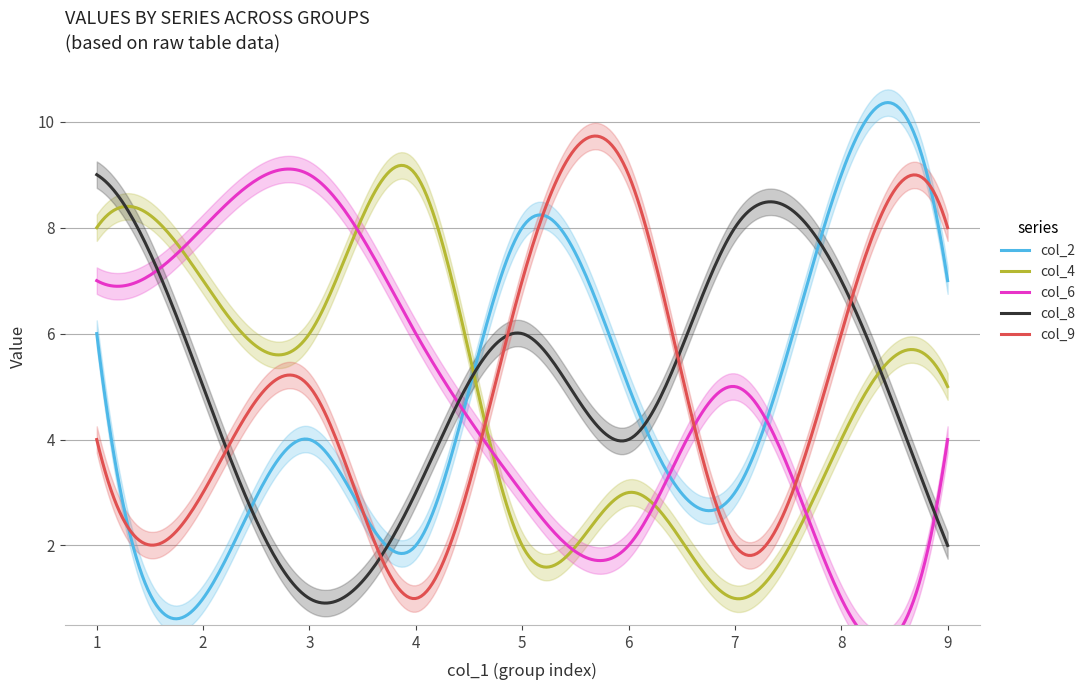

What are all the series names shown in the legend?

col_2, col_4, col_6, col_8, col_9